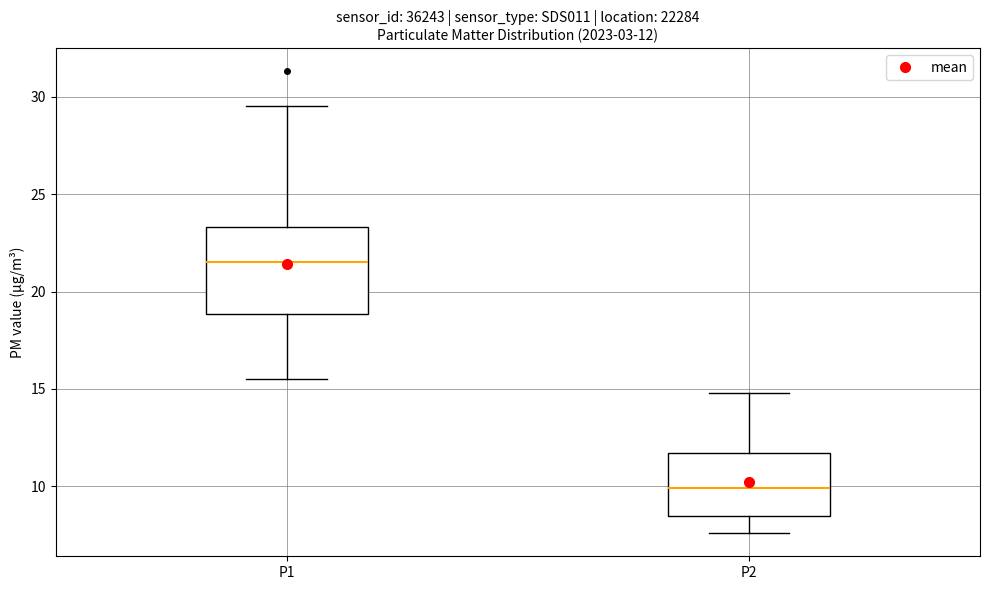

Which box has the highest median line?

P1